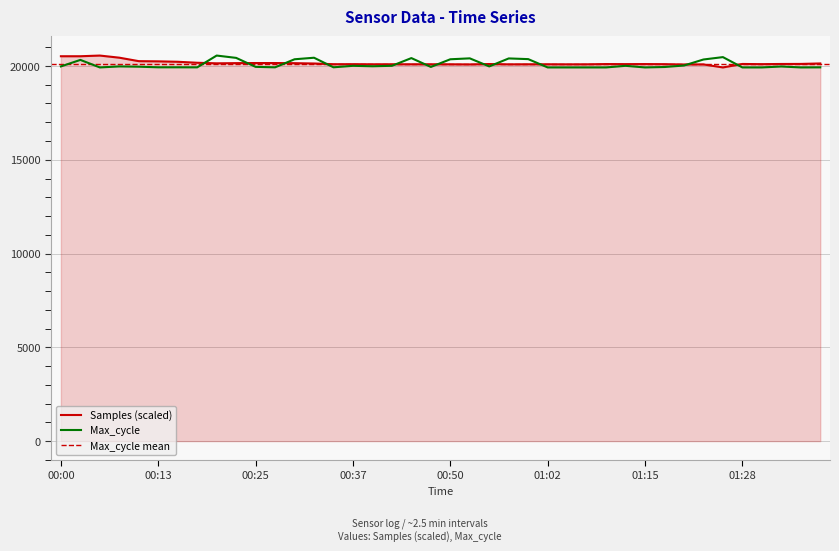

What is the difference between the maximum and second lowest values in the Samples series?

475.5